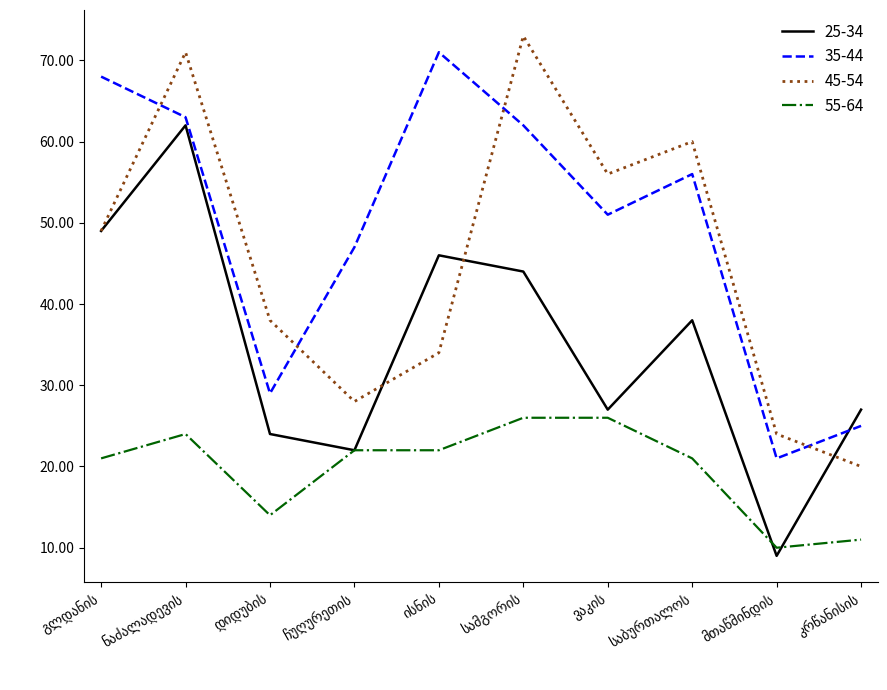

Reading left to right, list all the values displayed in this chart.

25-34: 49	62	24	22	46	44	27	38	9	27
35-44: 68	63	29	47	71	62	51	56	21	25
45-54: 49	71	38	28	34	73	56	60	24	20
55-64: 21	24	14	22	22	26	26	21	10	11